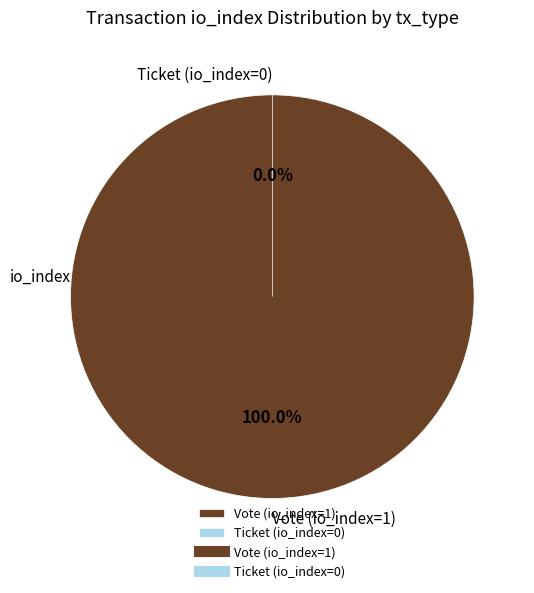

Which slice is the largest?

Vote (io_index=1)